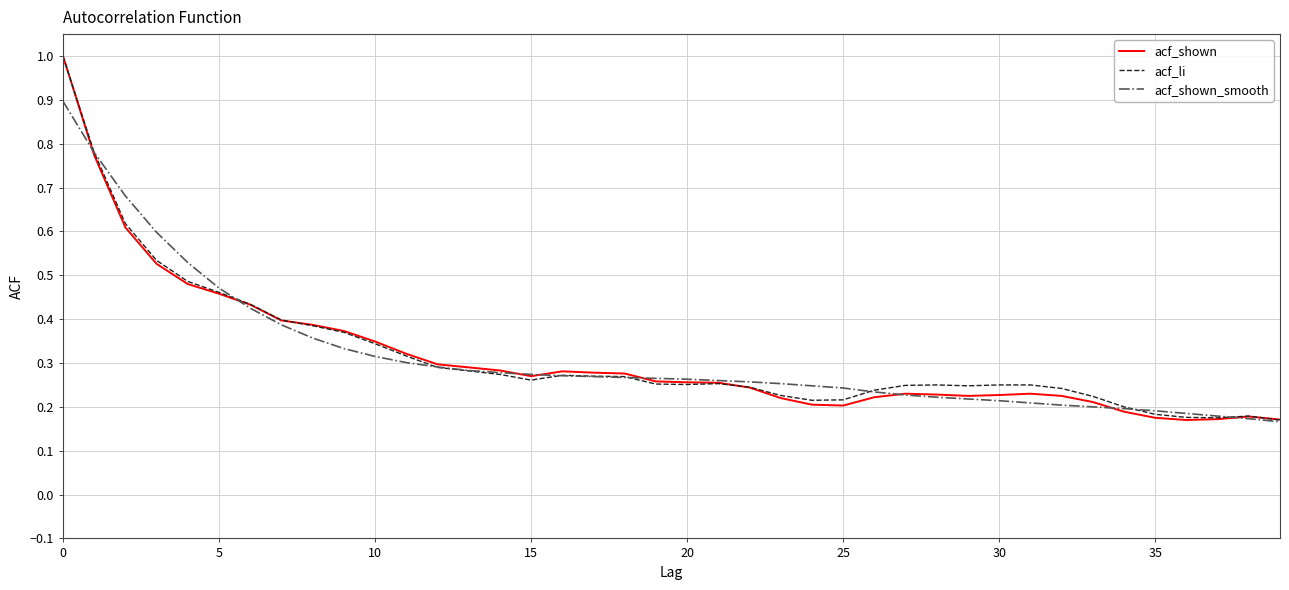

What is the highest value of the acf_shown_smooth series?

0.9